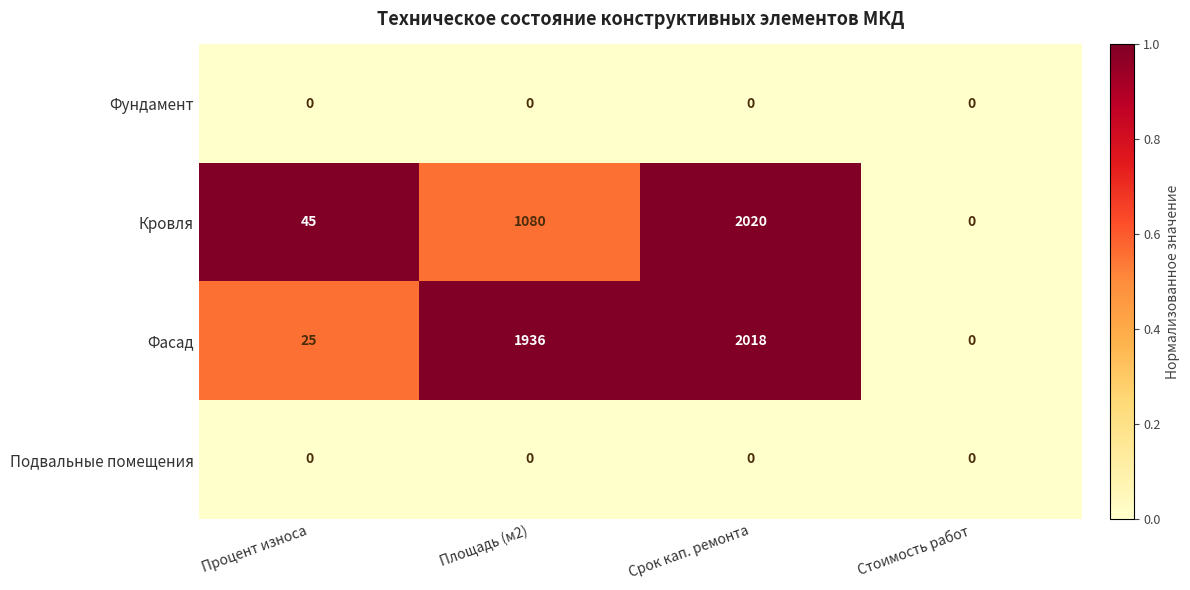

Is it true that Подвальные помещения equals 0 at Площадь (м2)?

True